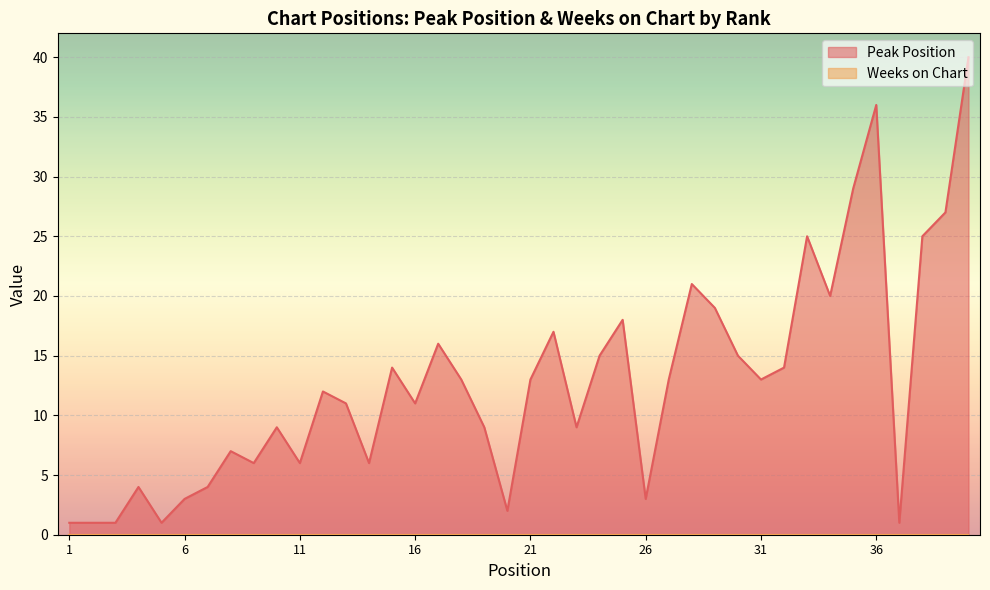

Where is the first local maximum?

4